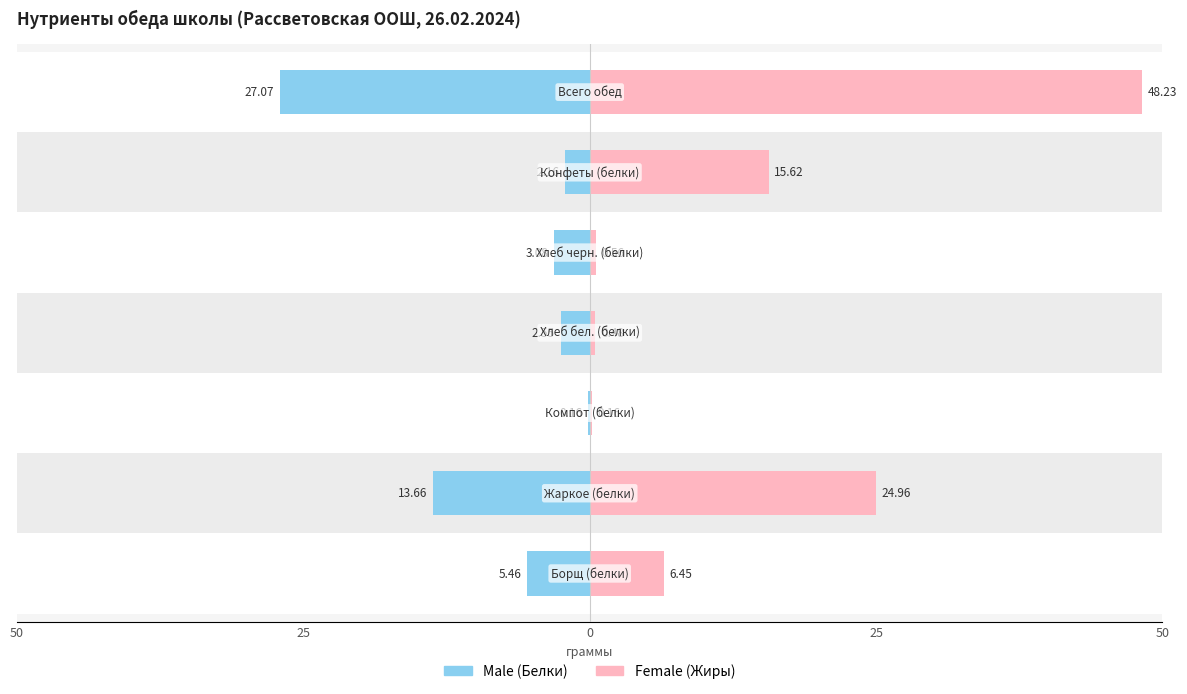

How many values in the Male series exceed -3?

3